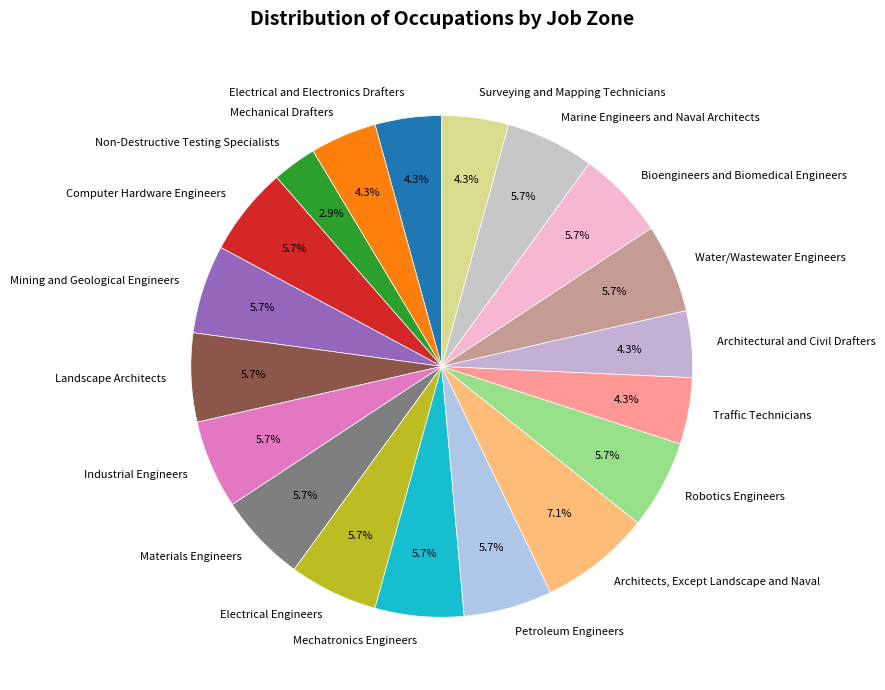

Does any single category account for the majority?

No